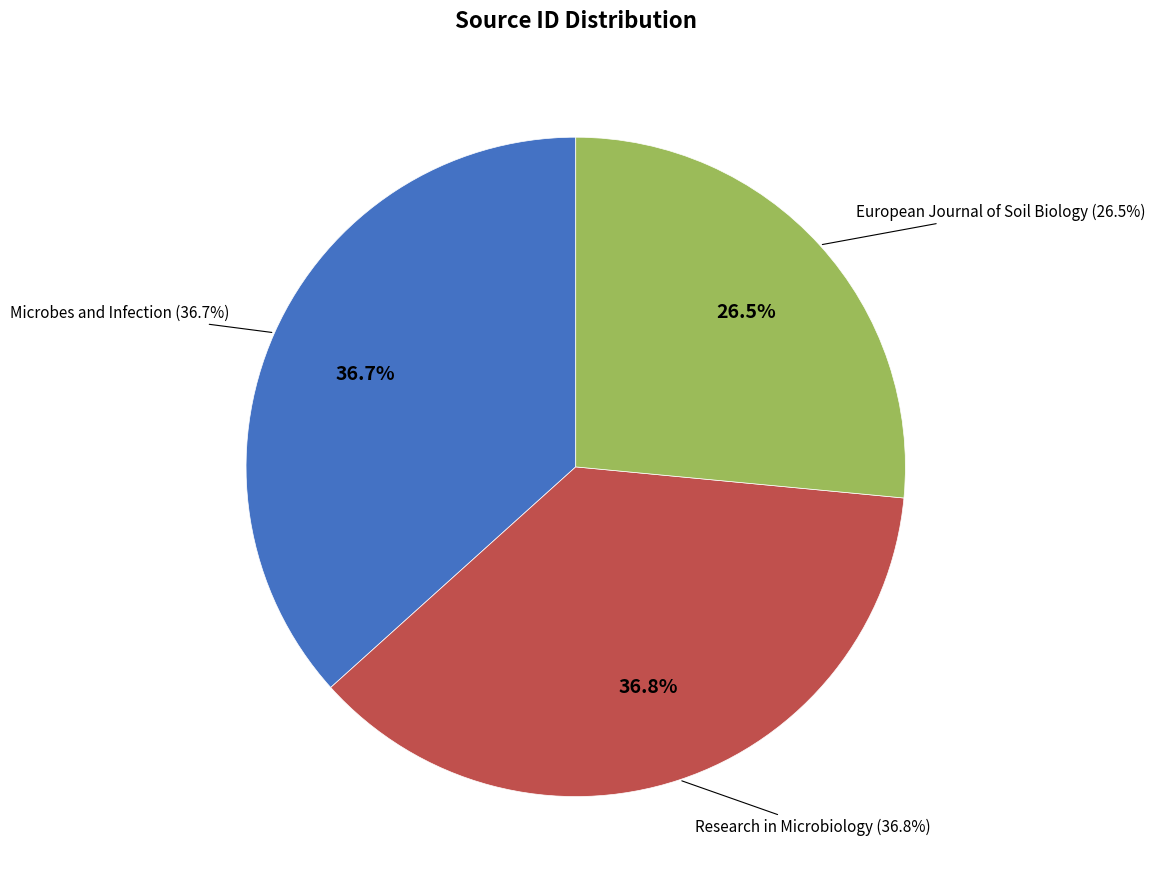

What is the largest slice in the pie chart?

Research in Microbiology